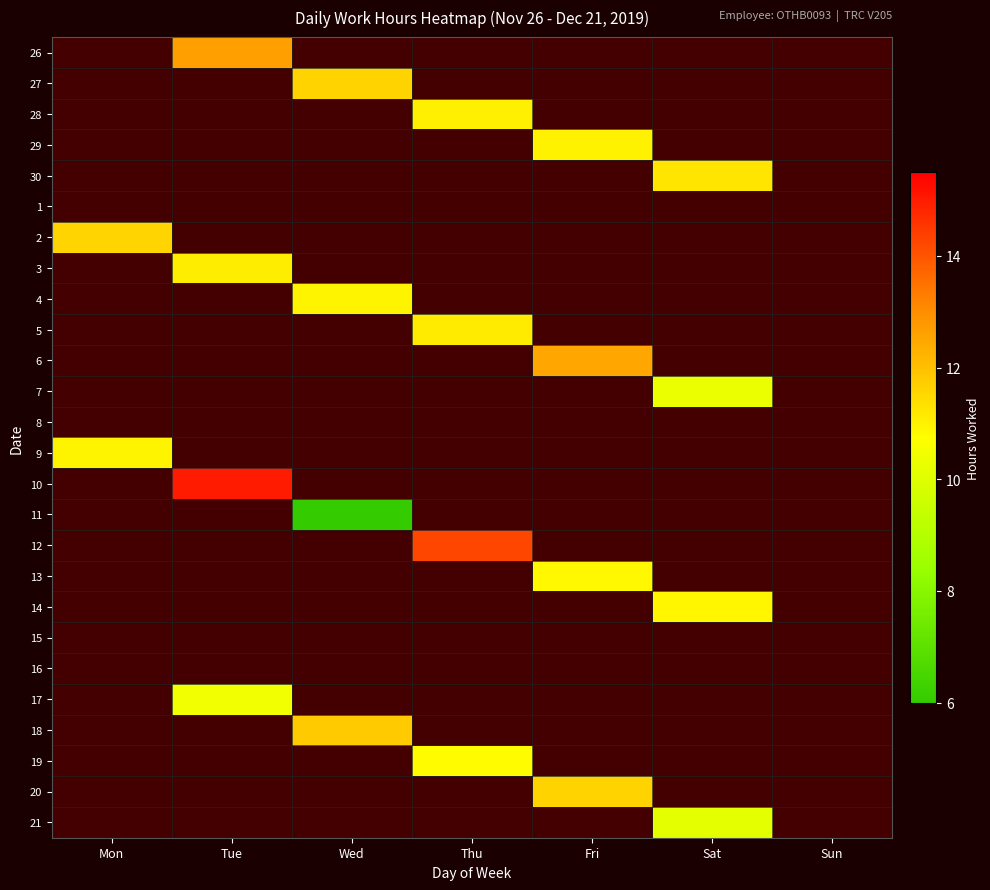

Reading right to left, extract all data points from this chart.

26: Sun=0.0	Sat=0.0	Fri=0.0	Thu=0.0	Wed=0.0	Tue=12.6	Mon=0.0
27: Sun=0.0	Sat=0.0	Fri=0.0	Thu=0.0	Wed=11.6	Tue=0.0	Mon=0.0
28: Sun=0.0	Sat=0.0	Fri=0.0	Thu=11.1	Wed=0.0	Tue=0.0	Mon=0.0
29: Sun=0.0	Sat=0.0	Fri=11.0	Thu=0.0	Wed=0.0	Tue=0.0	Mon=0.0
30: Sun=0.0	Sat=11.3	Fri=0.0	Thu=0.0	Wed=0.0	Tue=0.0	Mon=0.0
1: Sun=0.0	Sat=0.0	Fri=0.0	Thu=0.0	Wed=0.0	Tue=0.0	Mon=0.0
2: Sun=0.0	Sat=0.0	Fri=0.0	Thu=0.0	Wed=0.0	Tue=0.0	Mon=11.6
3: Sun=0.0	Sat=0.0	Fri=0.0	Thu=0.0	Wed=0.0	Tue=11.1	Mon=0.0
4: Sun=0.0	Sat=0.0	Fri=0.0	Thu=0.0	Wed=11.0	Tue=0.0	Mon=0.0
5: Sun=0.0	Sat=0.0	Fri=0.0	Thu=11.1	Wed=0.0	Tue=0.0	Mon=0.0
6: Sun=0.0	Sat=0.0	Fri=12.5	Thu=0.0	Wed=0.0	Tue=0.0	Mon=0.0
7: Sun=0.0	Sat=10.3	Fri=0.0	Thu=0.0	Wed=0.0	Tue=0.0	Mon=0.0
8: Sun=0.0	Sat=0.0	Fri=0.0	Thu=0.0	Wed=0.0	Tue=0.0	Mon=0.0
9: Sun=0.0	Sat=0.0	Fri=0.0	Thu=0.0	Wed=0.0	Tue=0.0	Mon=11.0
10: Sun=0.0	Sat=0.0	Fri=0.0	Thu=0.0	Wed=0.0	Tue=15.0	Mon=0.0
11: Sun=0.0	Sat=0.0	Fri=0.0	Thu=0.0	Wed=6.1	Tue=0.0	Mon=0.0
12: Sun=0.0	Sat=0.0	Fri=0.0	Thu=14.3	Wed=0.0	Tue=0.0	Mon=0.0
13: Sun=0.0	Sat=0.0	Fri=10.9	Thu=0.0	Wed=0.0	Tue=0.0	Mon=0.0
14: Sun=0.0	Sat=10.9	Fri=0.0	Thu=0.0	Wed=0.0	Tue=0.0	Mon=0.0
15: Sun=0.0	Sat=0.0	Fri=0.0	Thu=0.0	Wed=0.0	Tue=0.0	Mon=0.0
16: Sun=0.0	Sat=0.0	Fri=0.0	Thu=0.0	Wed=0.0	Tue=0.0	Mon=0.0
17: Sun=0.0	Sat=0.0	Fri=0.0	Thu=0.0	Wed=0.0	Tue=10.4	Mon=0.0
18: Sun=0.0	Sat=0.0	Fri=0.0	Thu=0.0	Wed=11.8	Tue=0.0	Mon=0.0
19: Sun=0.0	Sat=0.0	Fri=0.0	Thu=10.8	Wed=0.0	Tue=0.0	Mon=0.0
20: Sun=0.0	Sat=0.0	Fri=11.6	Thu=0.0	Wed=0.0	Tue=0.0	Mon=0.0
21: Sun=0.0	Sat=10.1	Fri=0.0	Thu=0.0	Wed=0.0	Tue=0.0	Mon=0.0